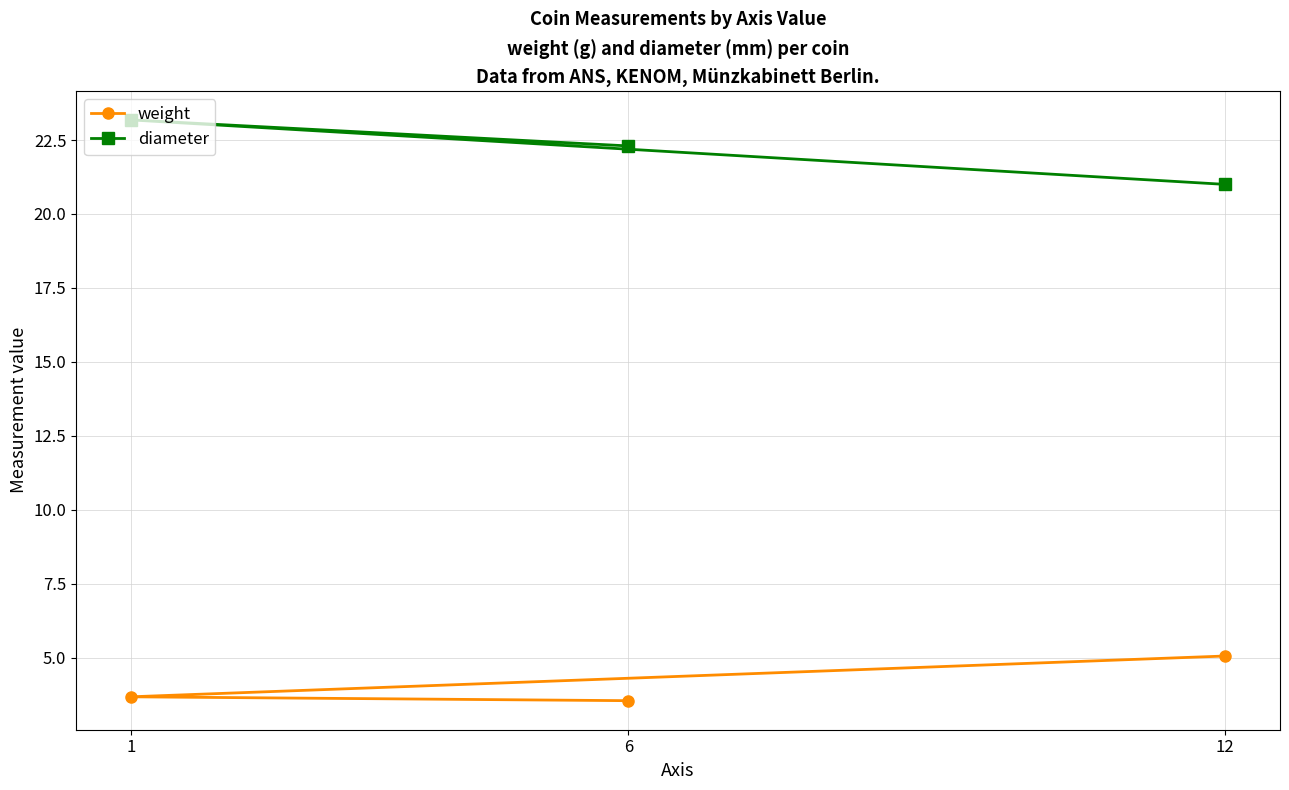

Which label corresponds to the smallest value in the chart?

6